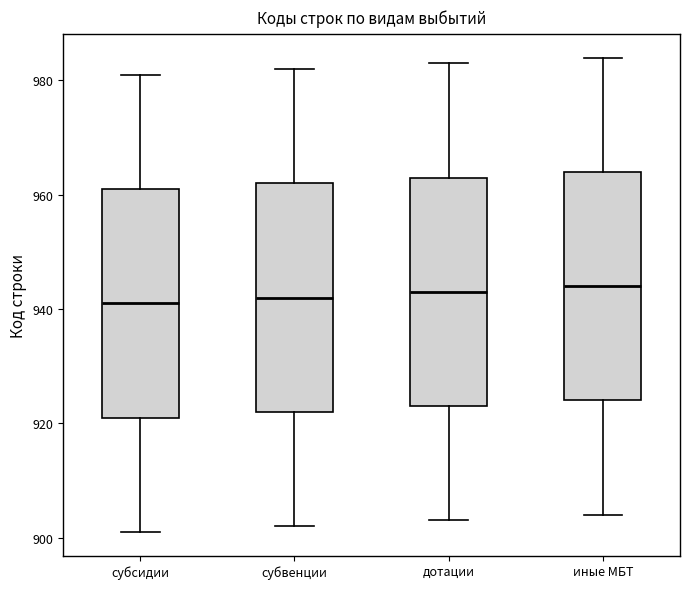

Where does the upper whisker of the box for иные МБТ end on the y-axis? The values are not printed on the chart, so give them approximately, as read against the axis.

984